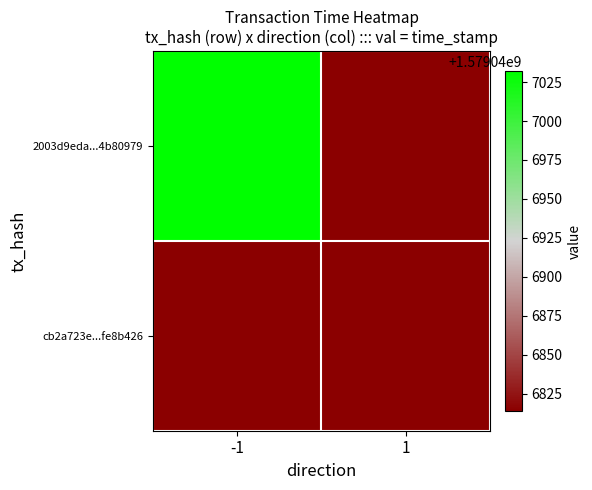

Rank the series by their maximum value, from lowest to highest.

cb2a723e...fe8b426, 2003d9eda...4b80979